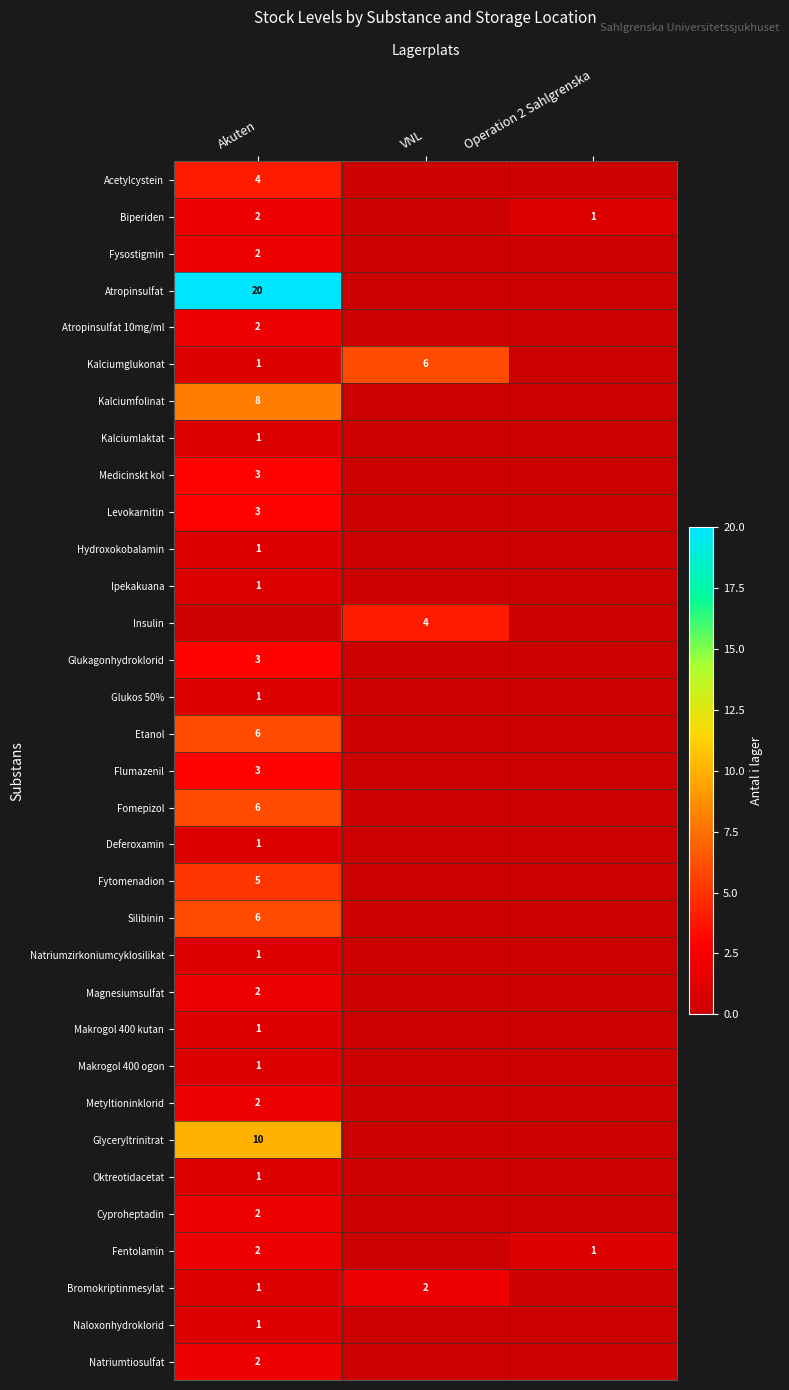

The value of Biperiden at VNL is -1. True or false?

False